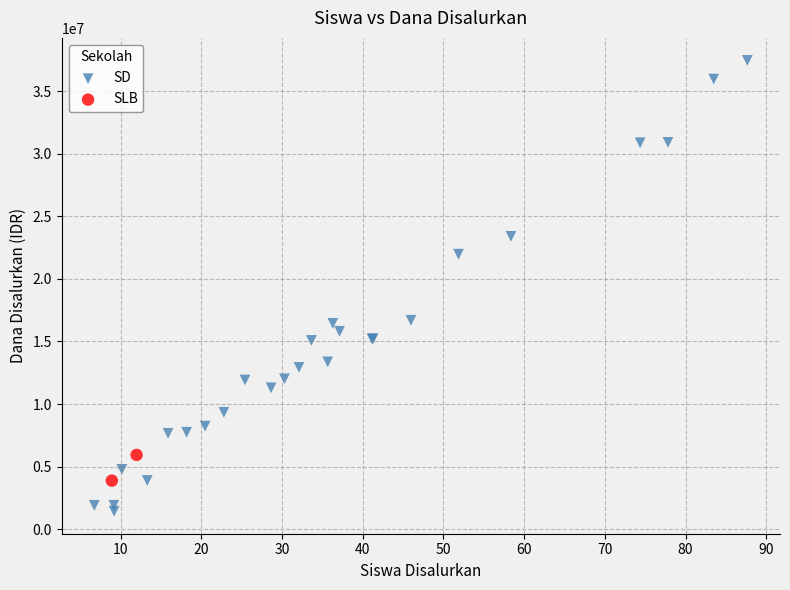

What are all the series names shown in the legend?

SD, SLB